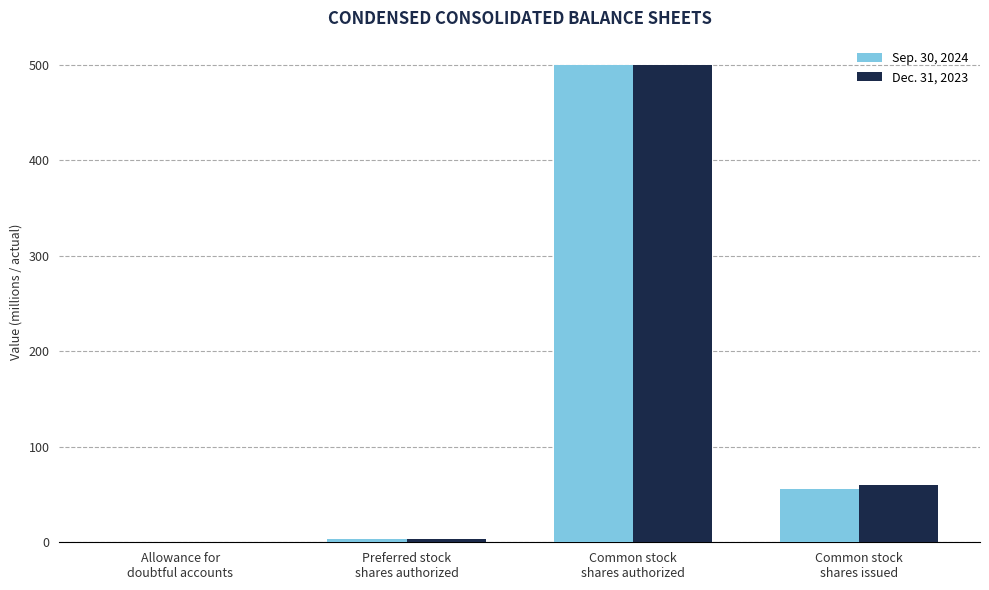

Is the value of Sep. 30, 2024 at Common stock
shares issued greater than the value of Dec. 31, 2023 at Allowance for
doubtful accounts?

Yes